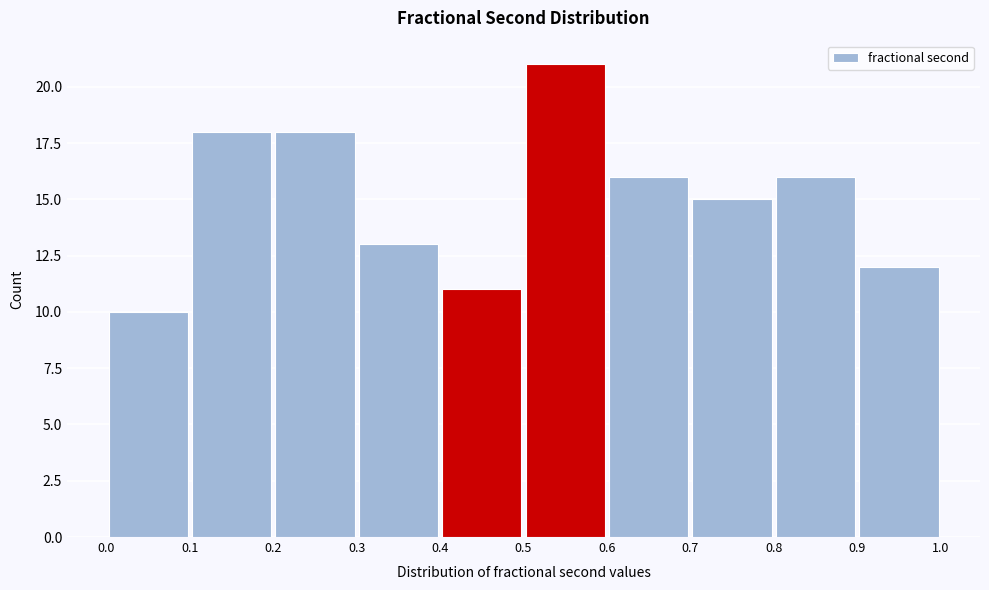

Reading left to right, list every bar in this chart as the range it spans on the x-axis followed by its height. The values are not printed on the chart, so give them approximately, as read against the axis.

0.0 to 0.1: 10
0.1 to 0.2: 18
0.2 to 0.3: 18
0.3 to 0.4: 13
0.4 to 0.5: 11
0.5 to 0.6: 21
0.6 to 0.7: 16
0.7 to 0.8: 15
0.8 to 0.9: 16
0.9 to 1.0: 12